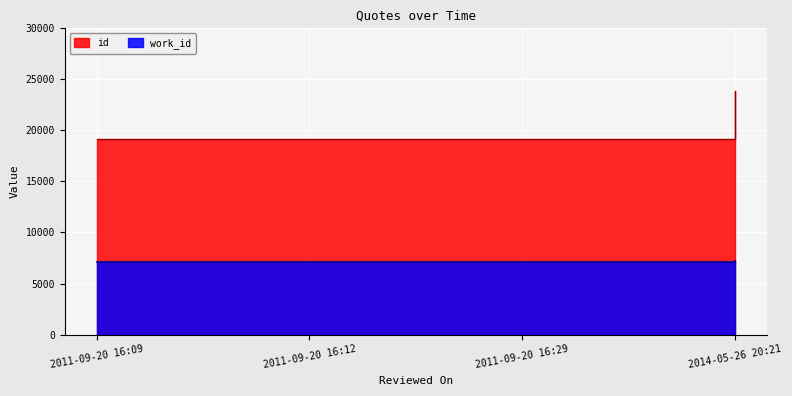

What is the label of the 2nd point from the left?

2011-09-20 16:12